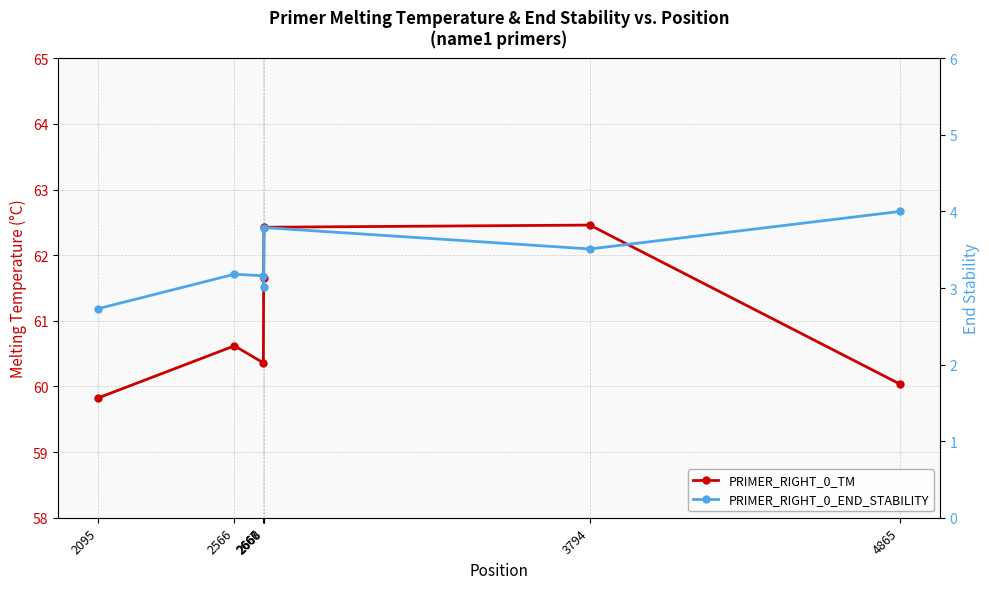

True or false: PRIMER_RIGHT_0_TM and PRIMER_RIGHT_0_END_STABILITY intersect in this chart.

False